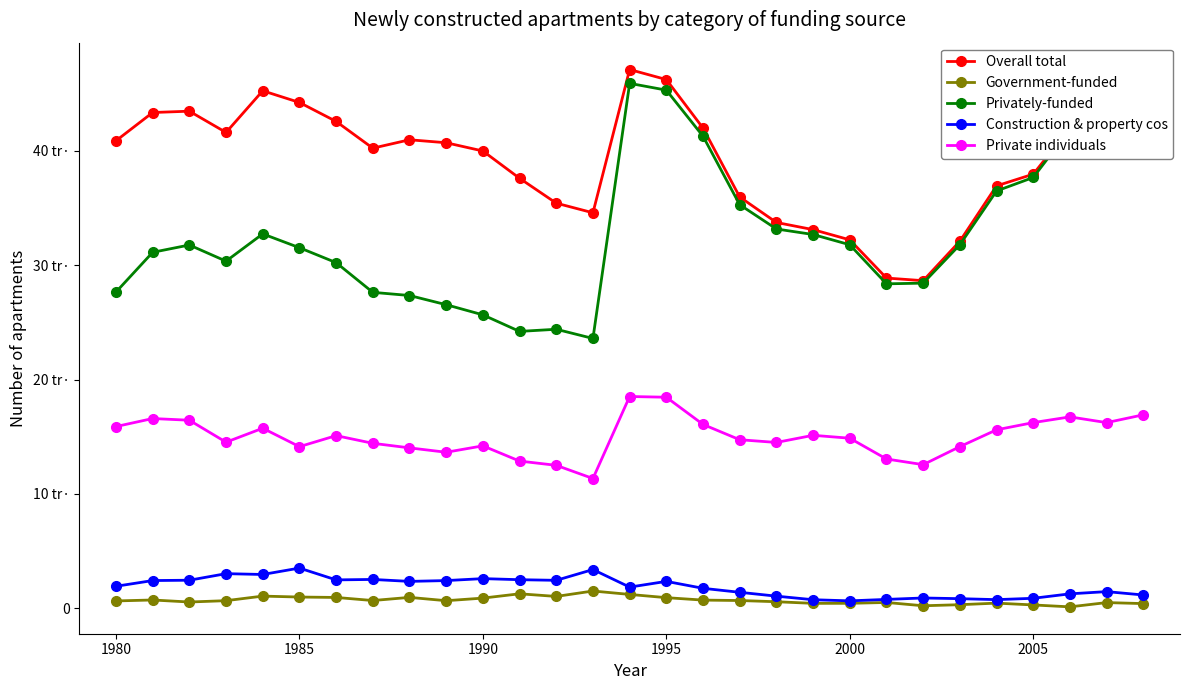

True or false: Construction & property cos has more than 1 interior local peaks.

True